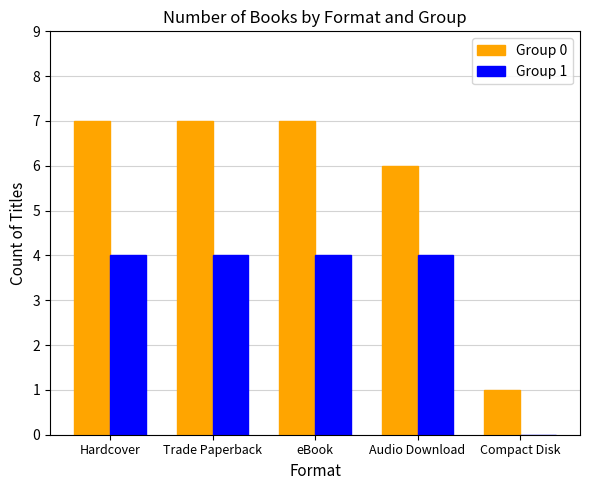

What is the total value across all series at eBook?

11